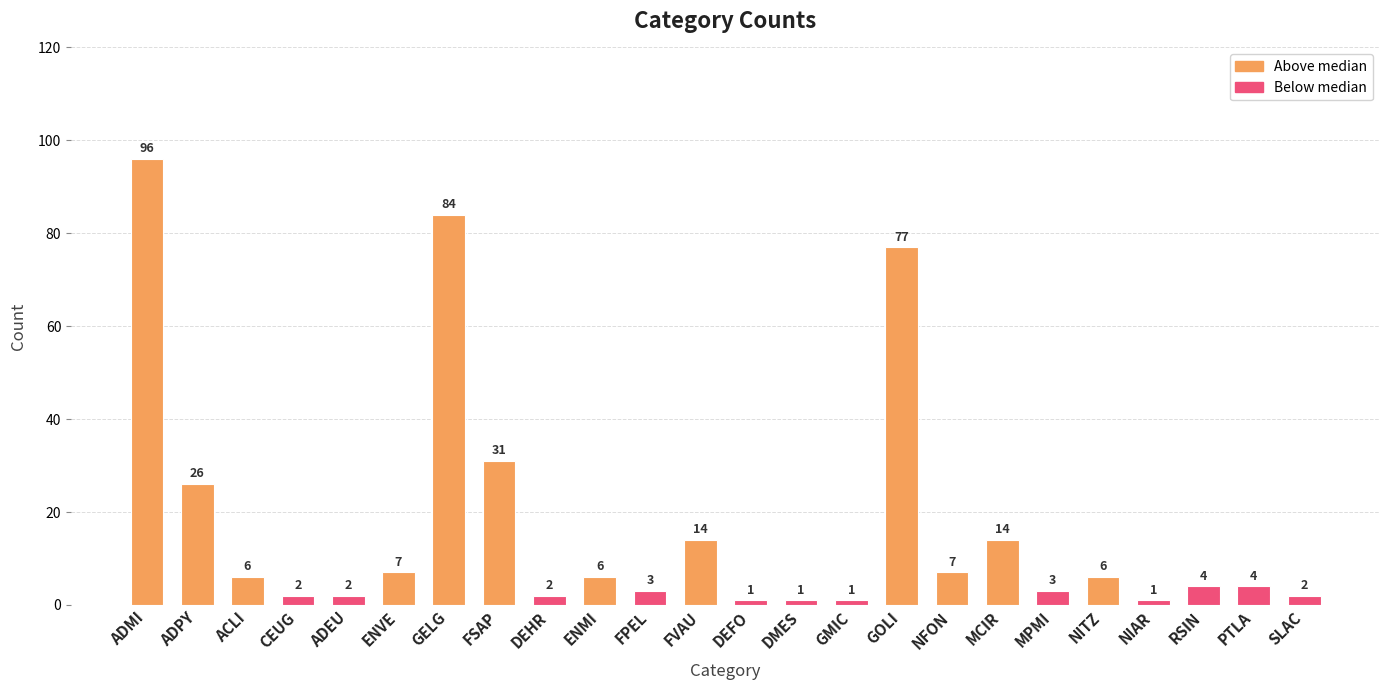

Are the bars horizontal?

No